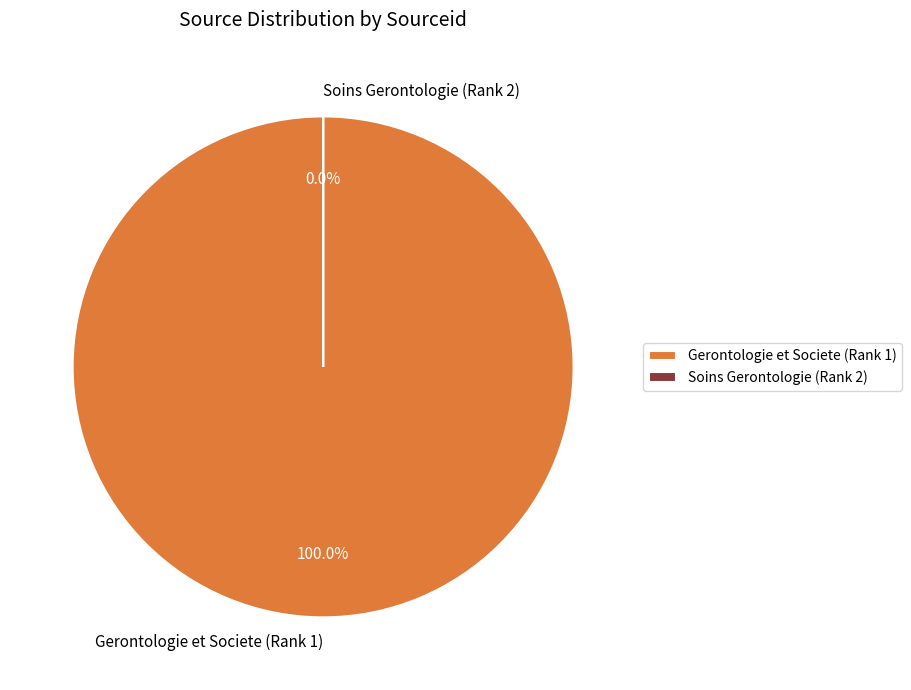

Do Gerontologie et Societe (Rank 1) and Soins Gerontologie (Rank 2) together represent more than half of the pie?

Yes